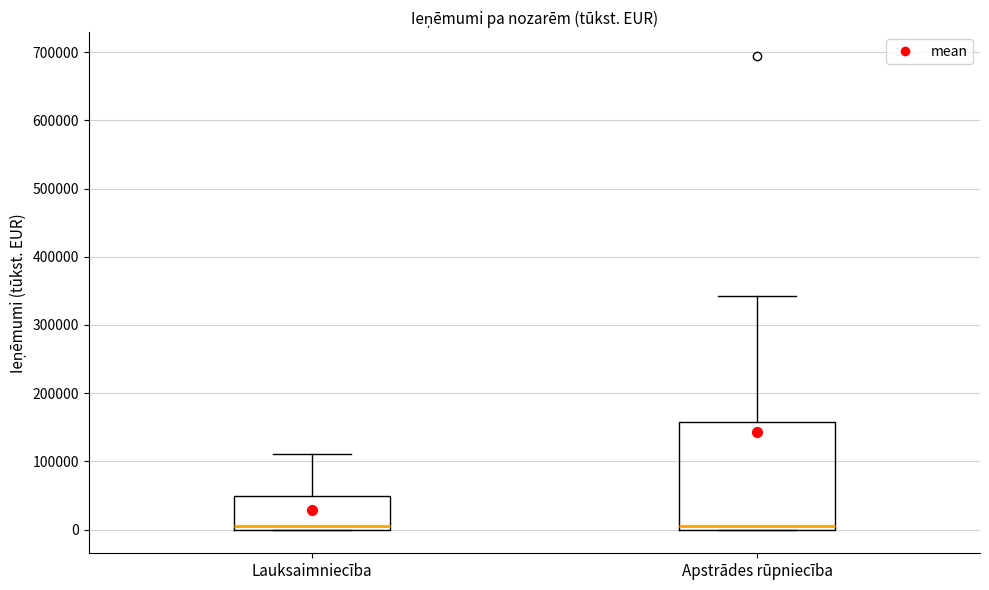

Which box is the tallest, from its lower edge to its upper edge?

Apstrādes rūpniecība